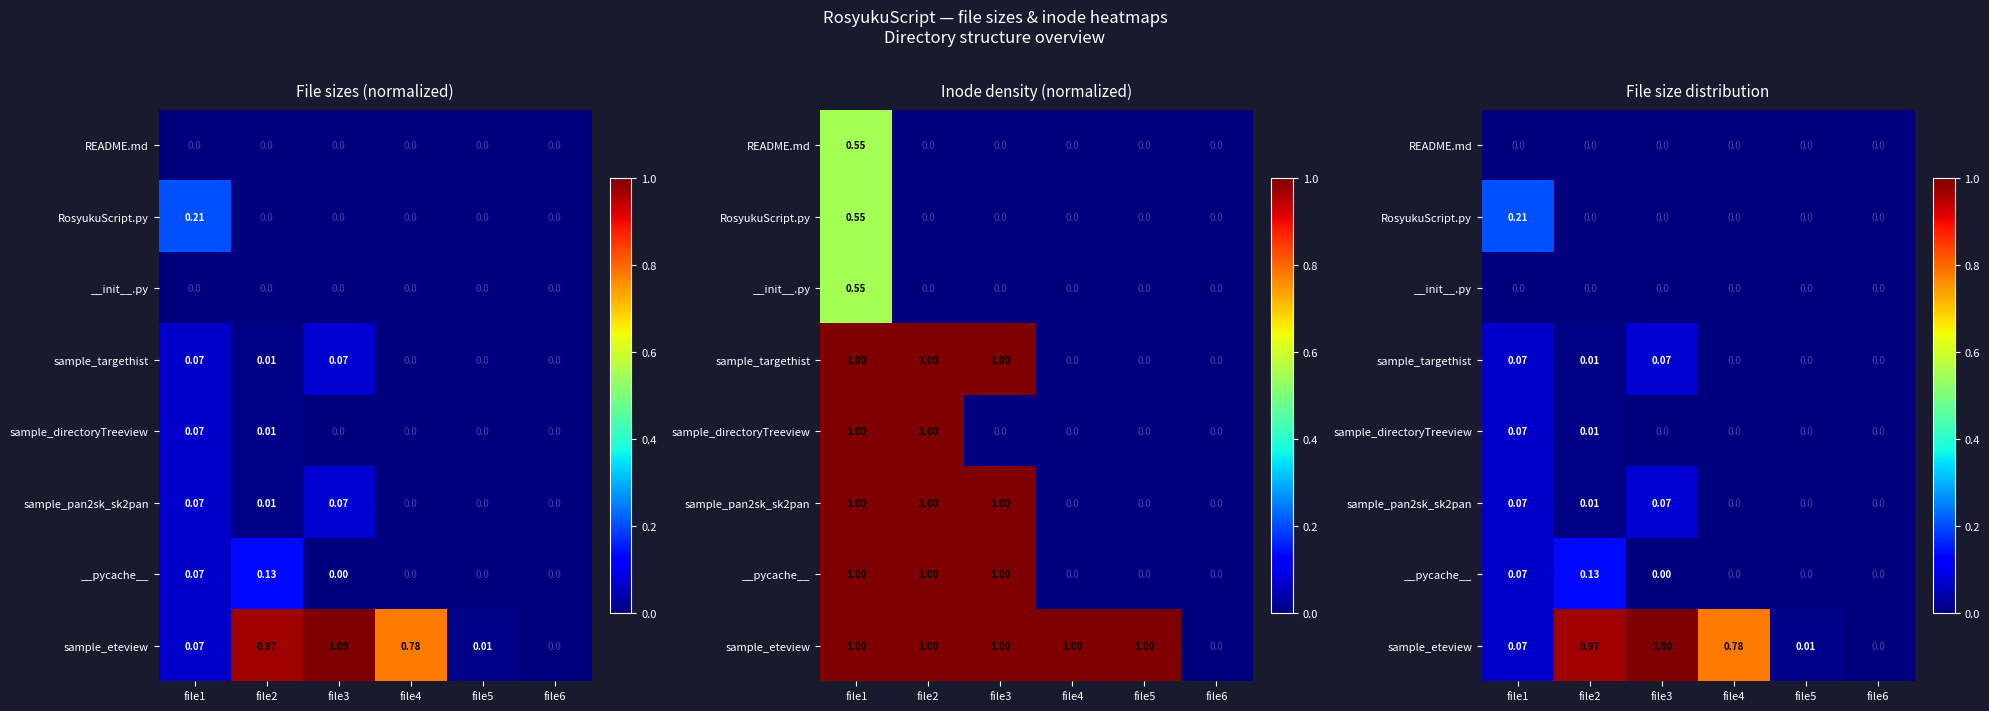

The RosyukuScript.py series shows 0.1 at file5. True or false?

False